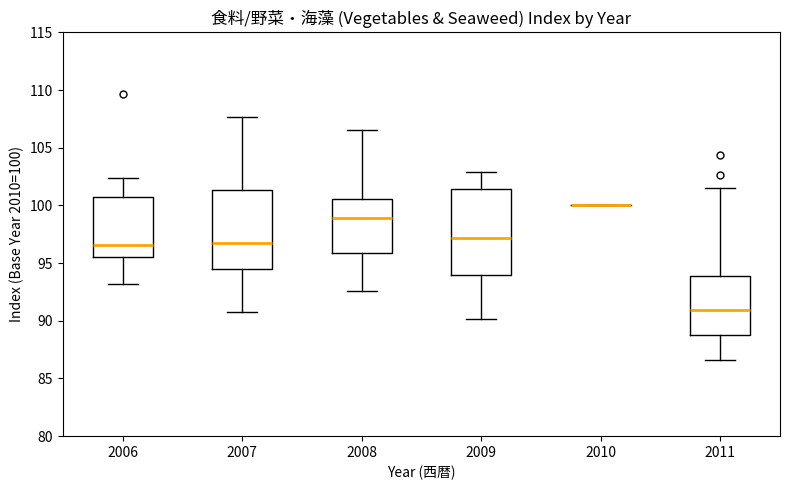

Which box is the tallest, from its lower edge to its upper edge?

2009